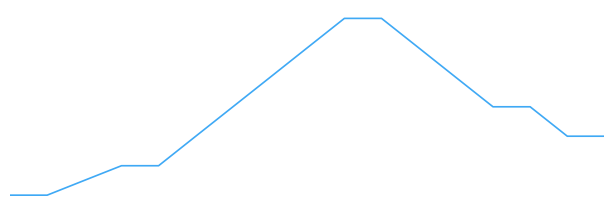

Does the chart have visible grid lines?

No